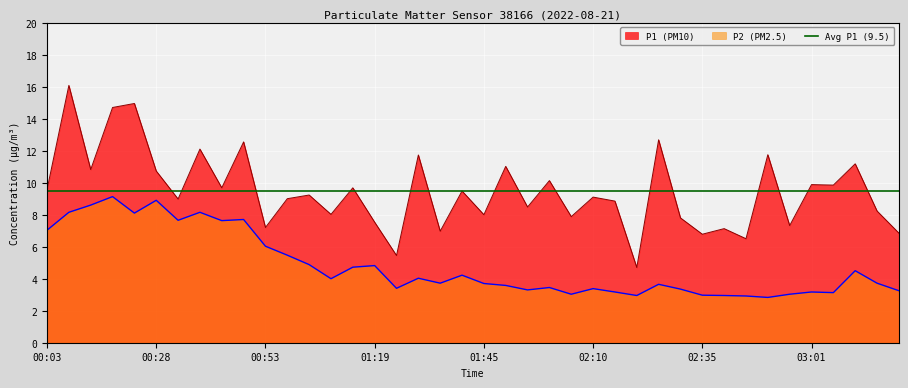

Where is the first local maximum for P1?

00:08